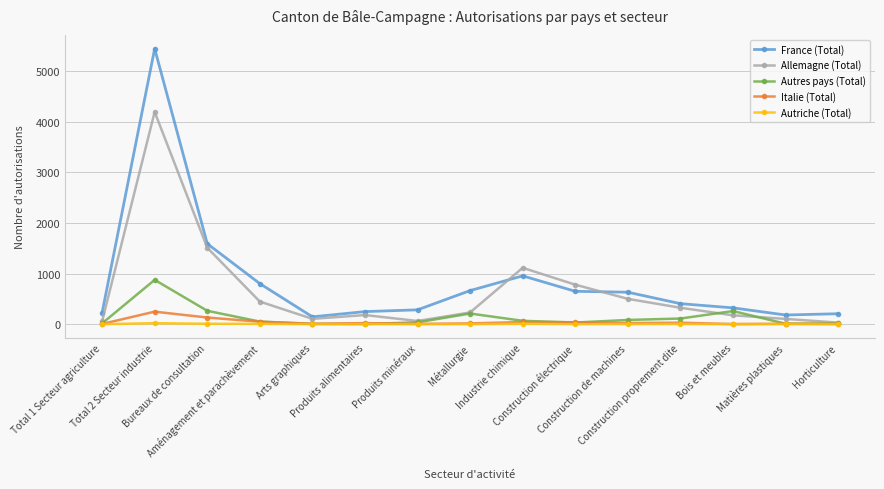

Does the chart display data point markers on the line(s)?

Yes